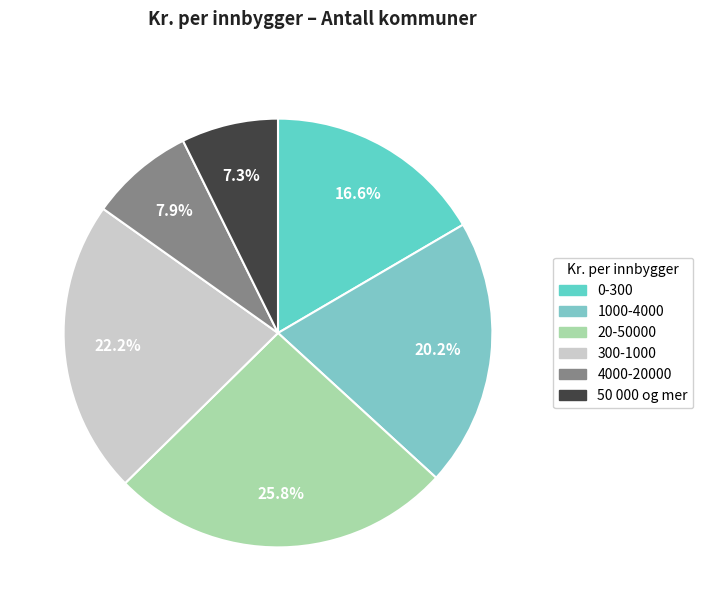

Is the sum of 1000-4000 and 4000-20000 greater than half?

No